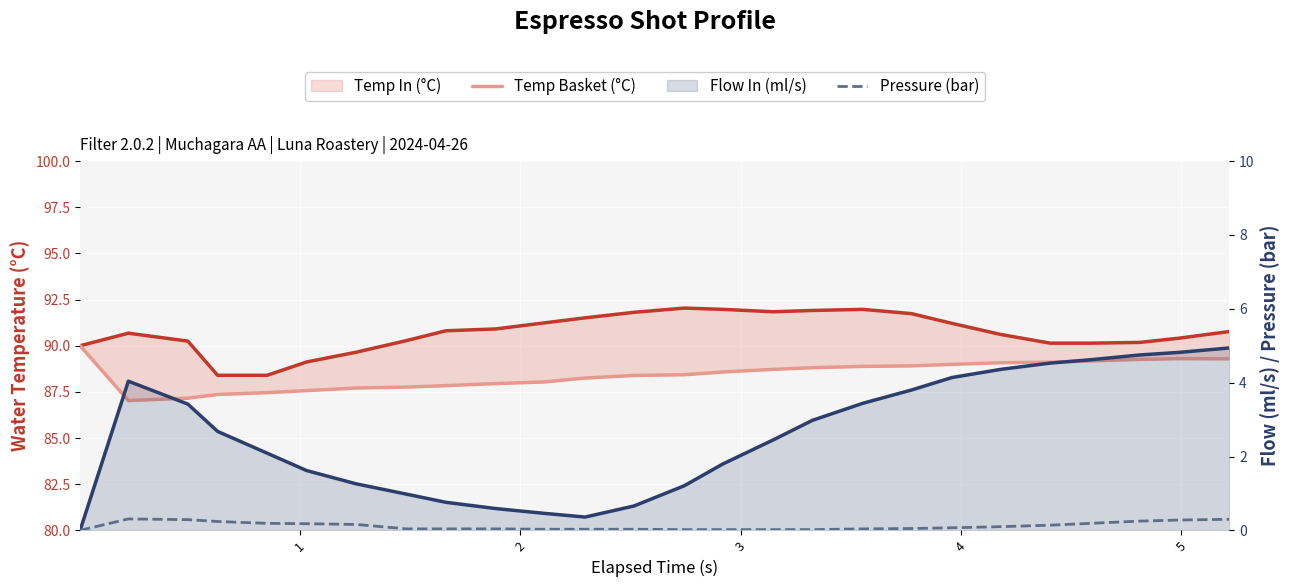

What is the value of the pressure point at the 3rd from the left?

0.3